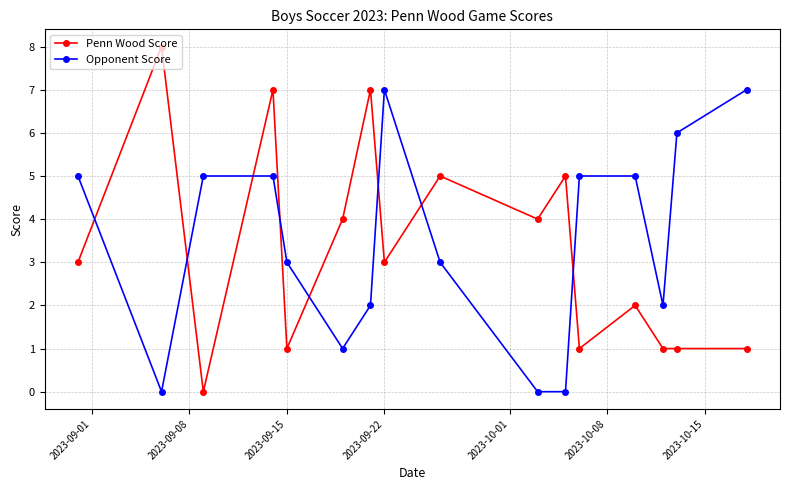

True or false: Penn Wood Score has more than 0 points higher than both neighbors.

True